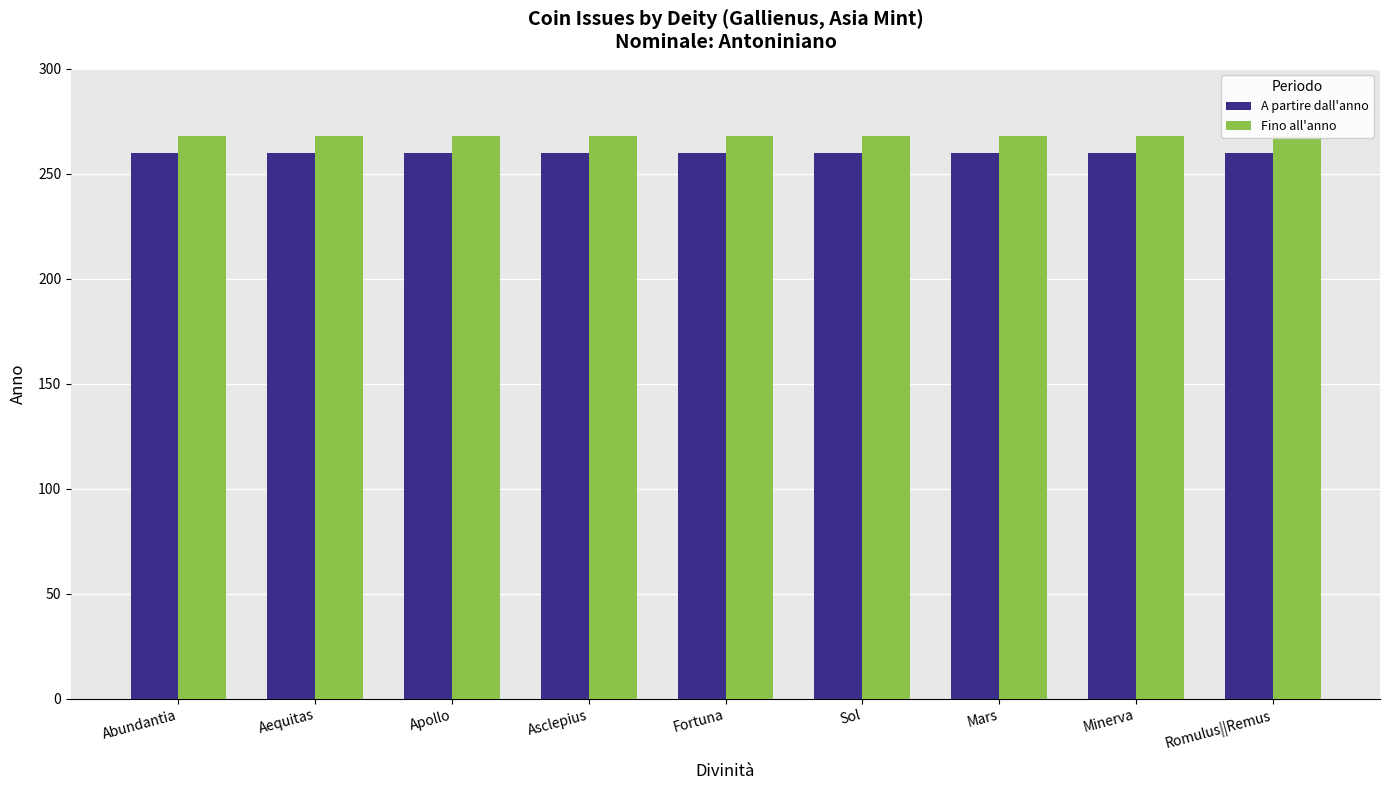

How many categories are shown in the chart?

9